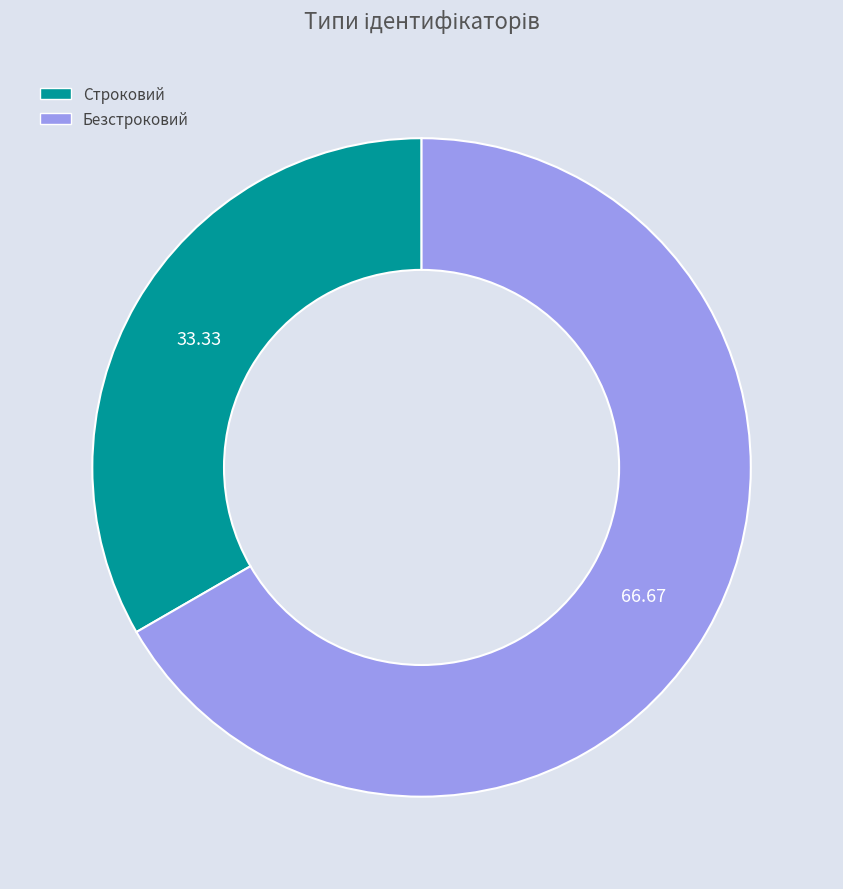

What is the ratio of the value at Безстроковий to the value at Строковий?

2.0